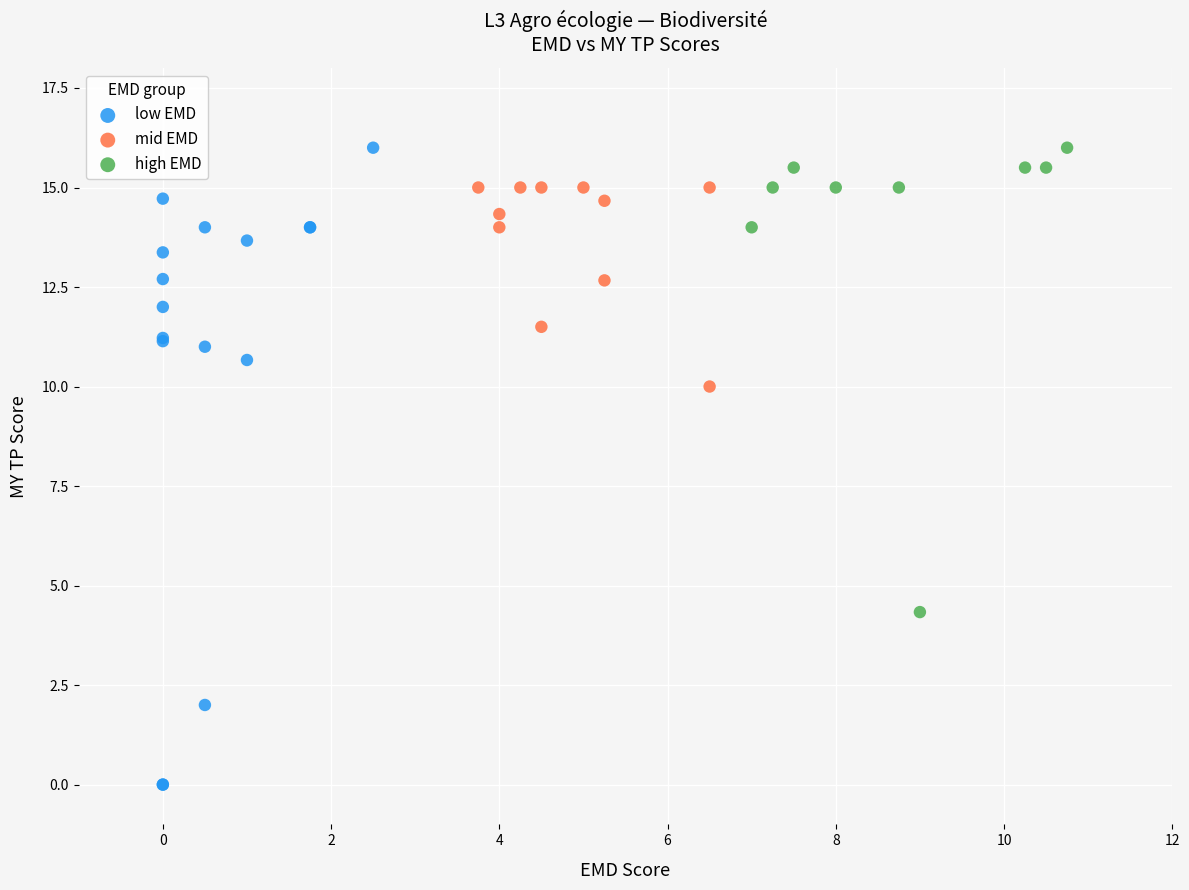

Which series has the largest Y range (max minus min)?

low EMD